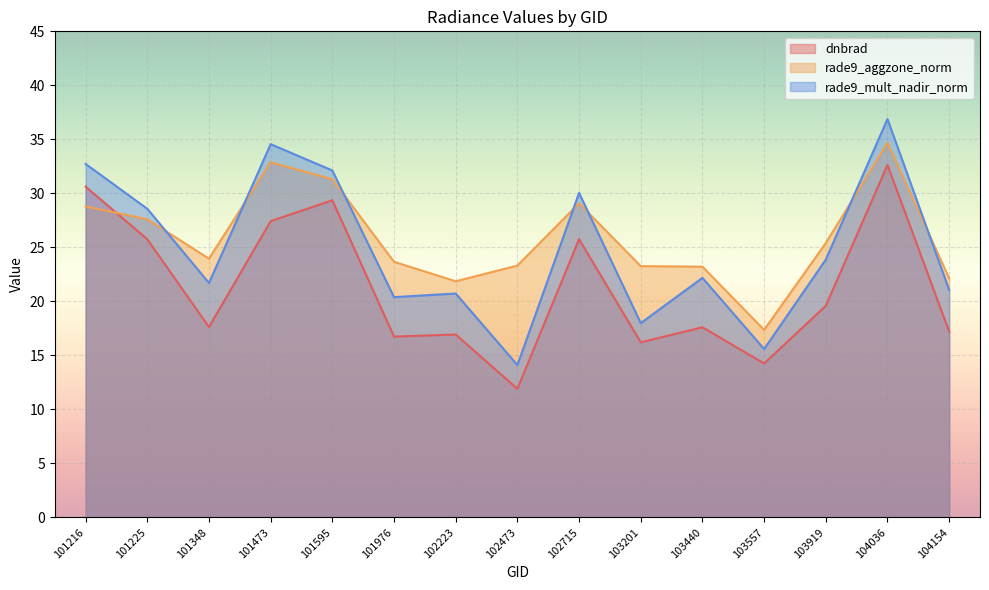

What are all the series names shown in the legend?

dnbrad, rade9_aggzone_norm, rade9_mult_nadir_norm